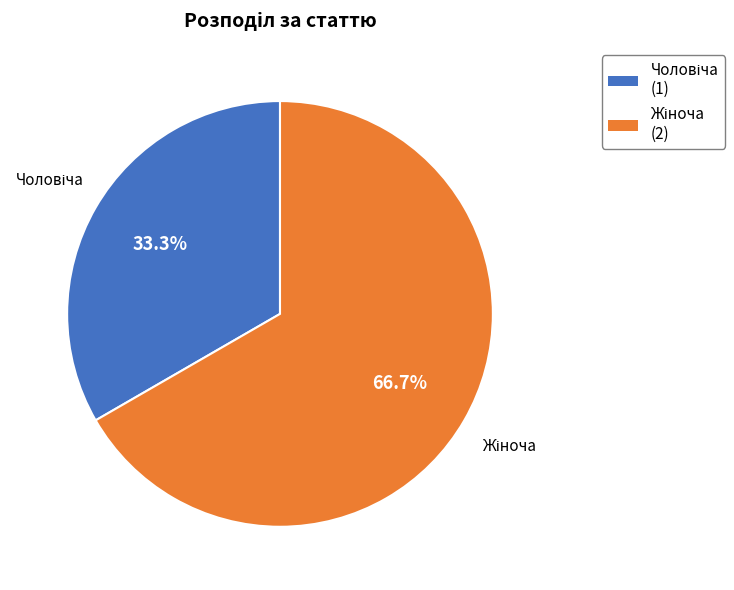

Count the number of slices in the pie.

2